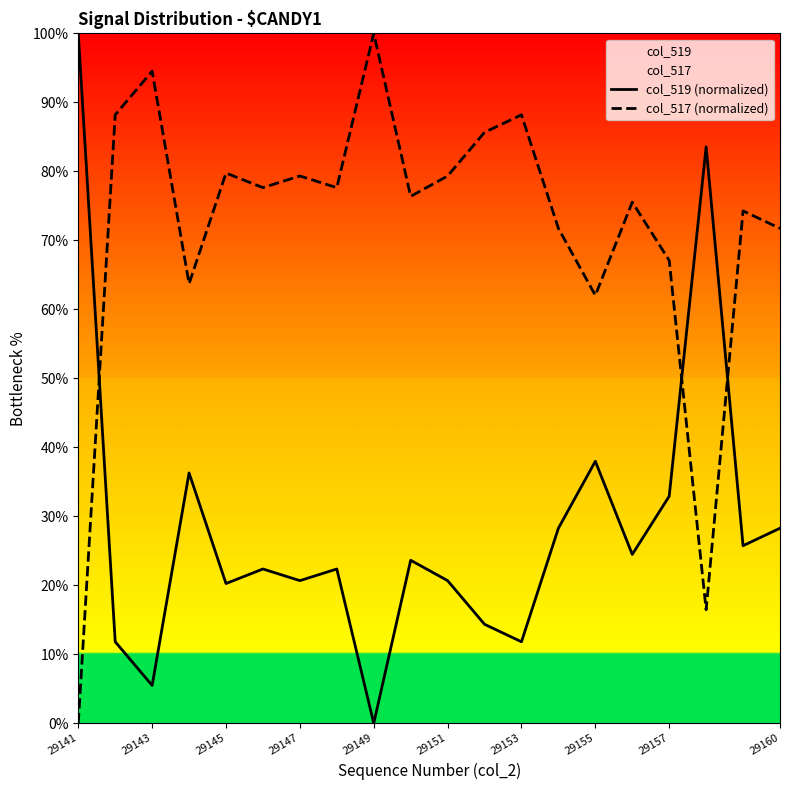

How many lines are shown in the chart?

2